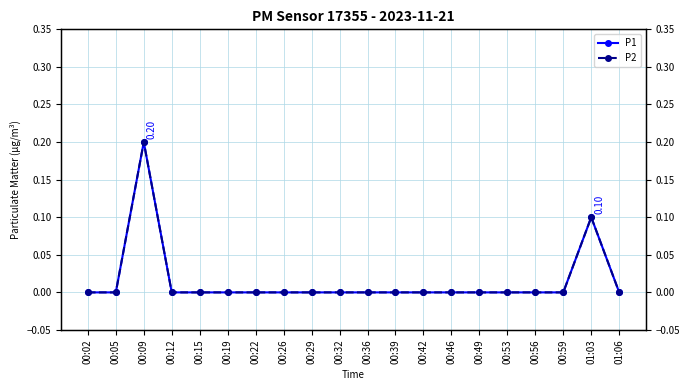

What position from the left is 00:29?

9